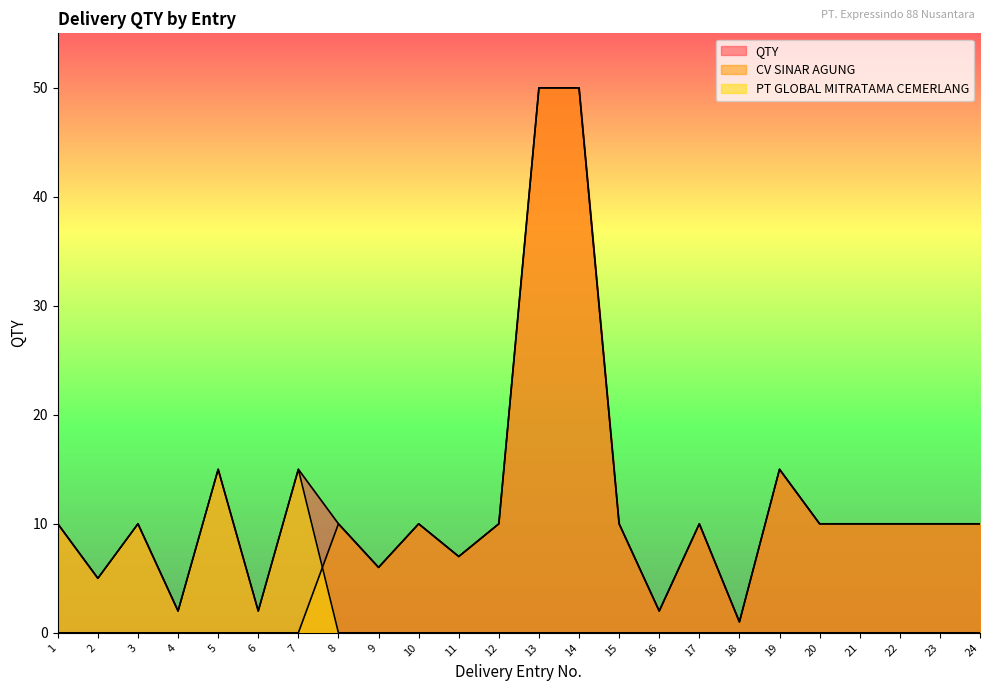

Rank the categories by QTY value from lowest to highest.

18, 4, 6, 16, 2, 9, 11, 1, 3, 8, 10, 12, 15, 17, 20, 21, 22, 23, 24, 5, 7, 19, 13, 14